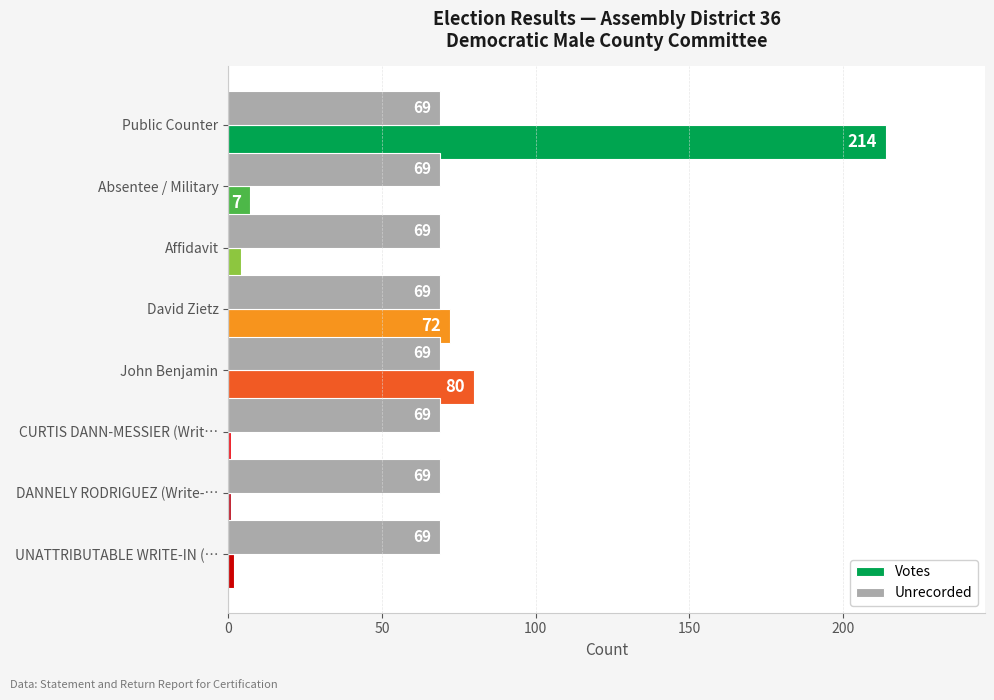

What are all the series names shown in the legend?

Votes, Unrecorded